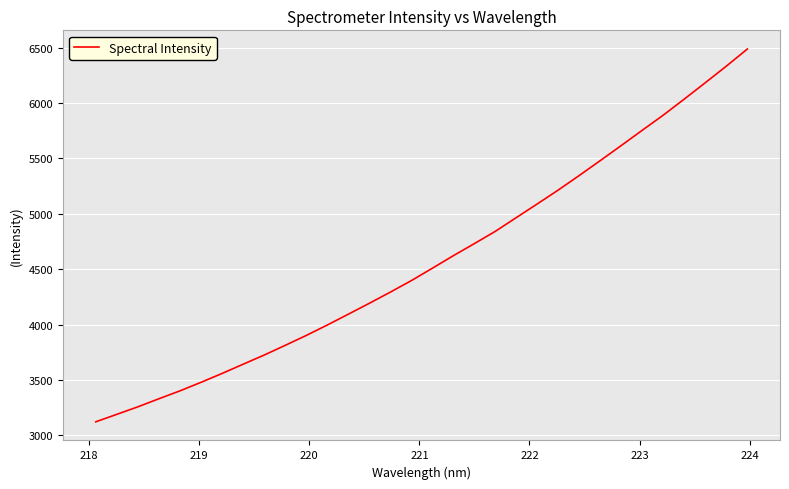

What is the maximum value shown in the chart?

6487.8